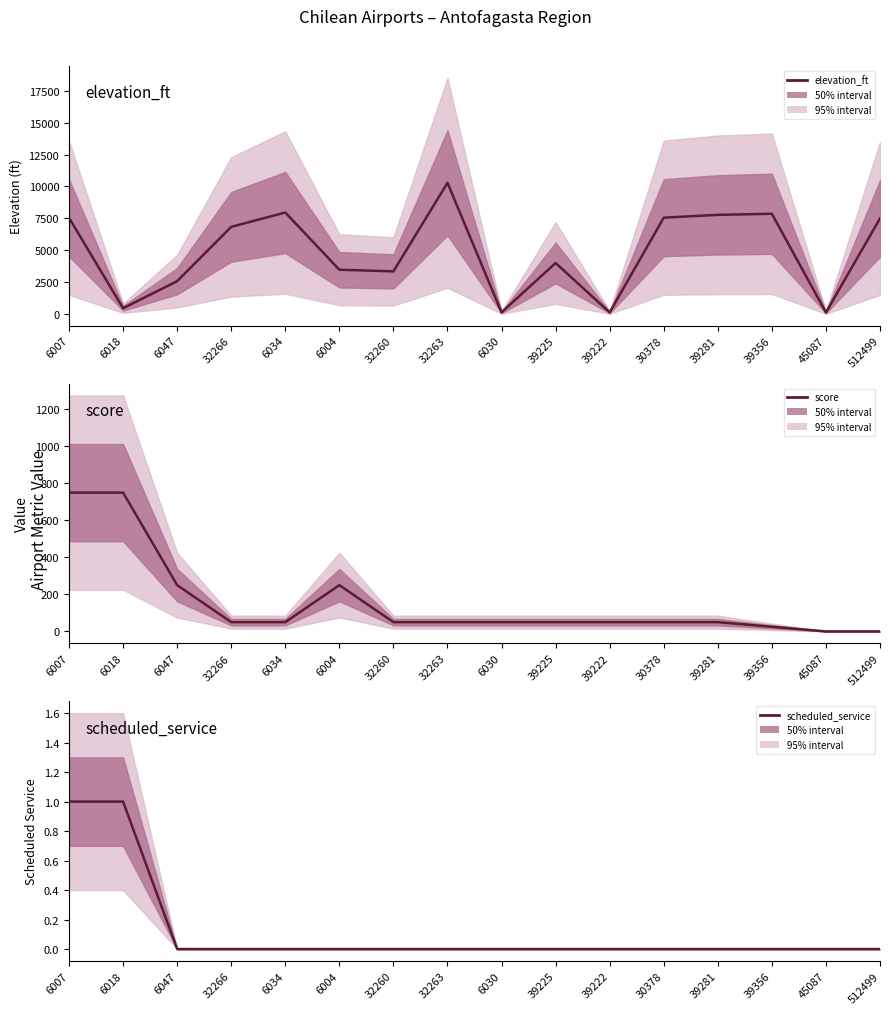

Is this an area chart (filled region under the line)?

No